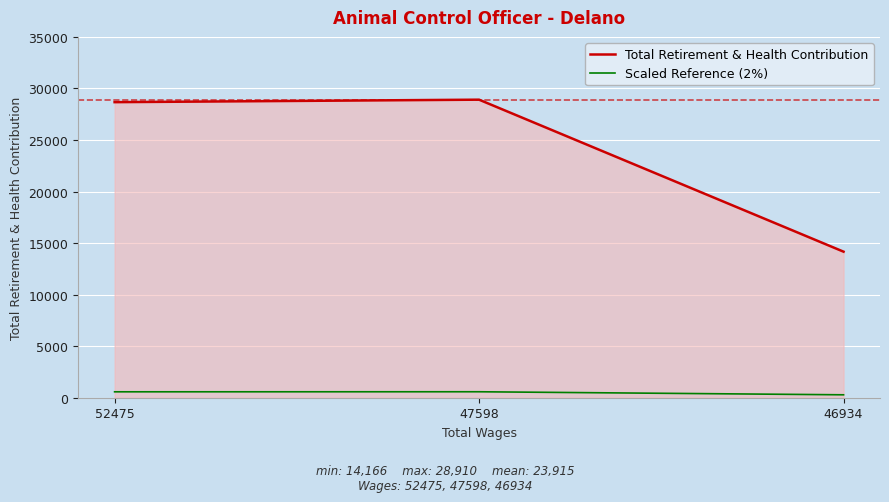

How many lines are shown in the chart?

2